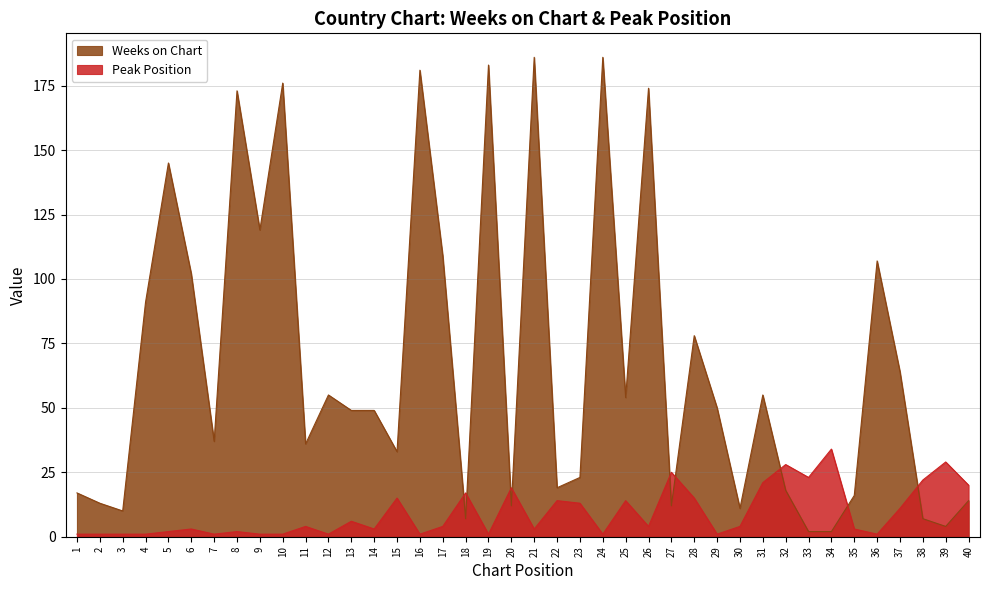

What is the difference between the maximum and minimum values in the Peak Position series?

33